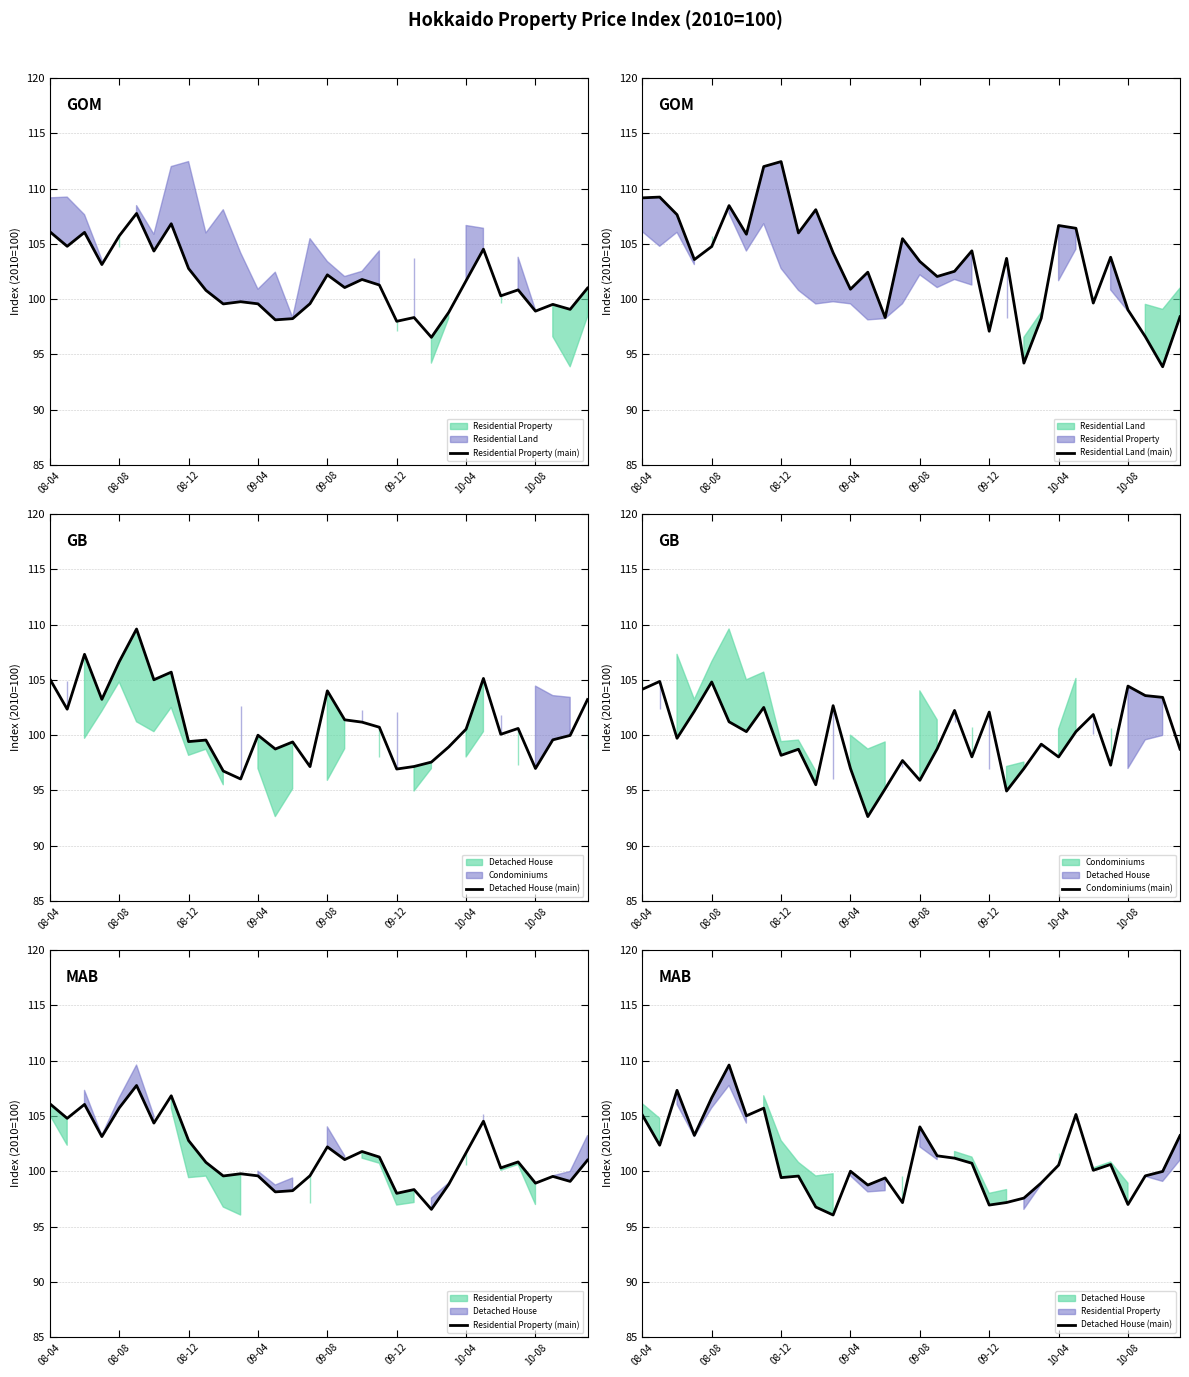

List the series in order of their peak value, lowest first.

Condominiums (main), Residential Property (main), Detached House (main), Residential Land (main)